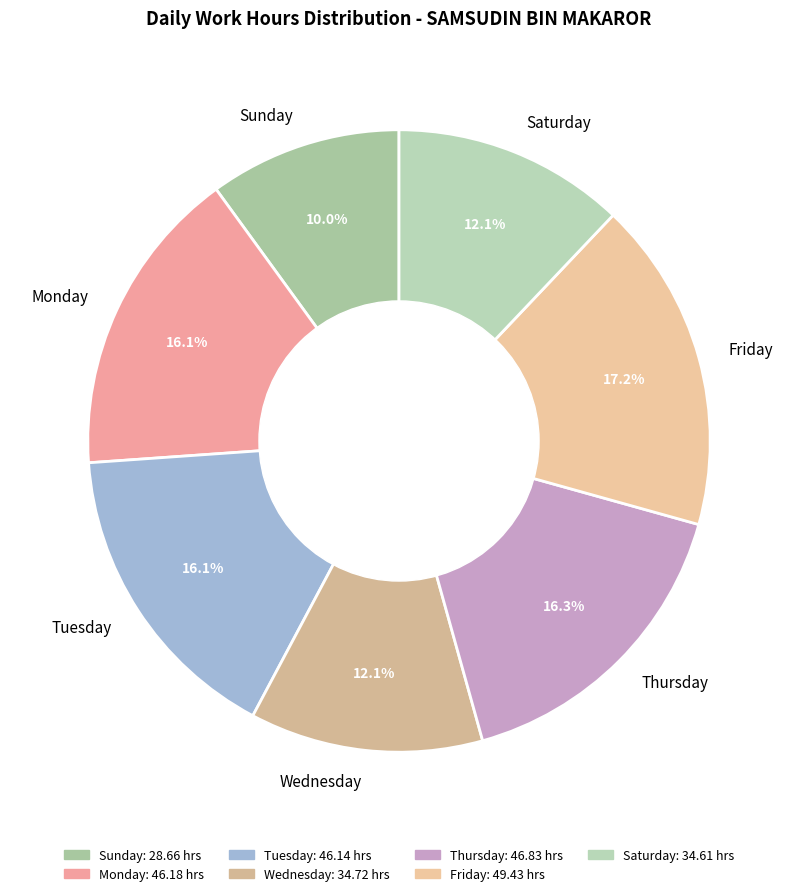

Which slice is the largest?

Friday